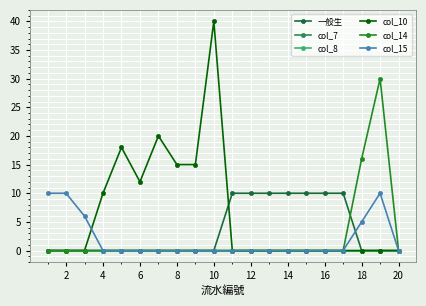

How many lines are shown in the chart?

6